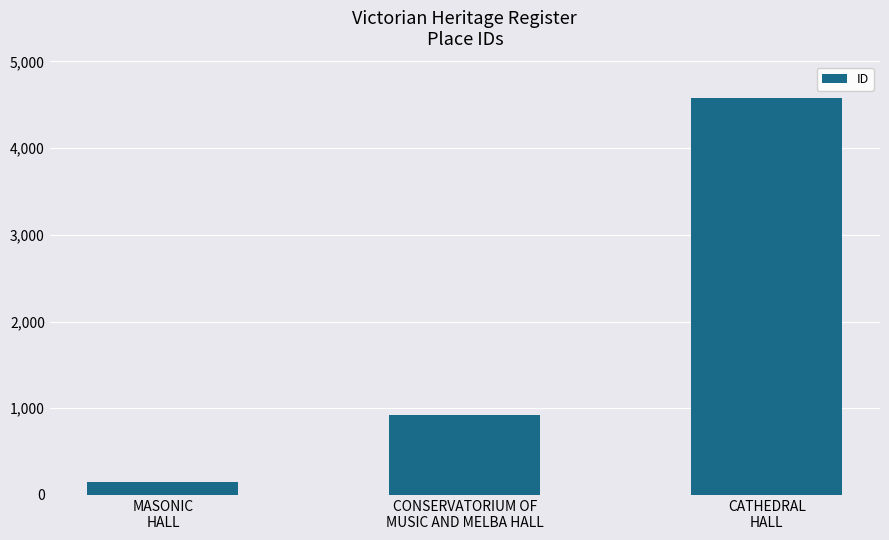

True or false: the data shows 1568 at CONSERVATORIUM OF
MUSIC AND MELBA HALL.

False